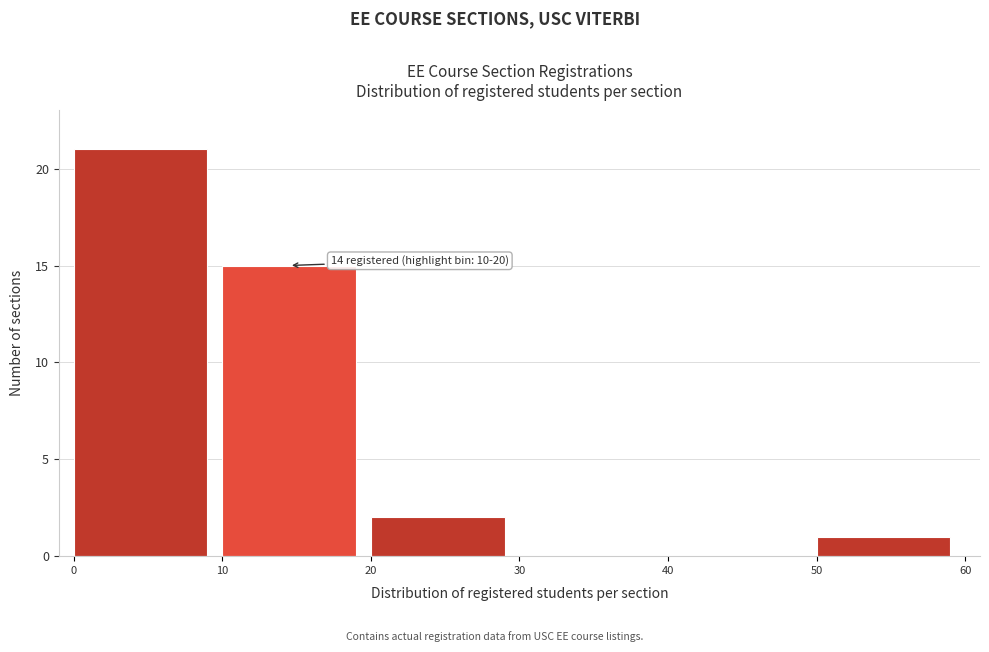

Which range on the x-axis has the tallest bar?

0 to 10